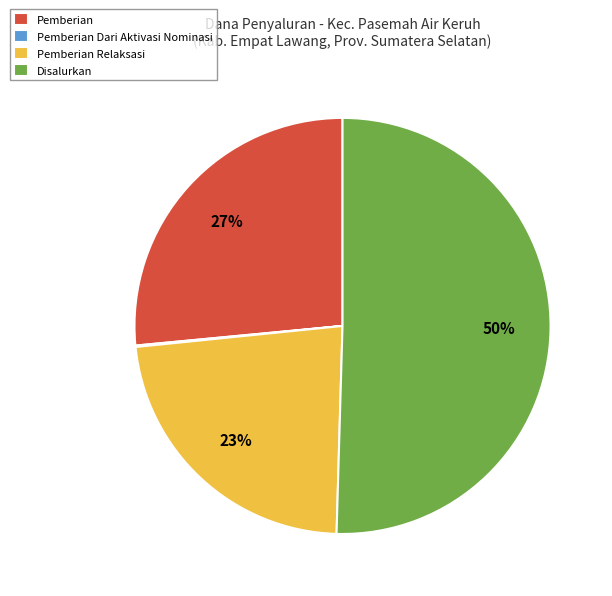

Combined, do Disalurkan and Pemberian Relaksasi account for over 50%?

Yes